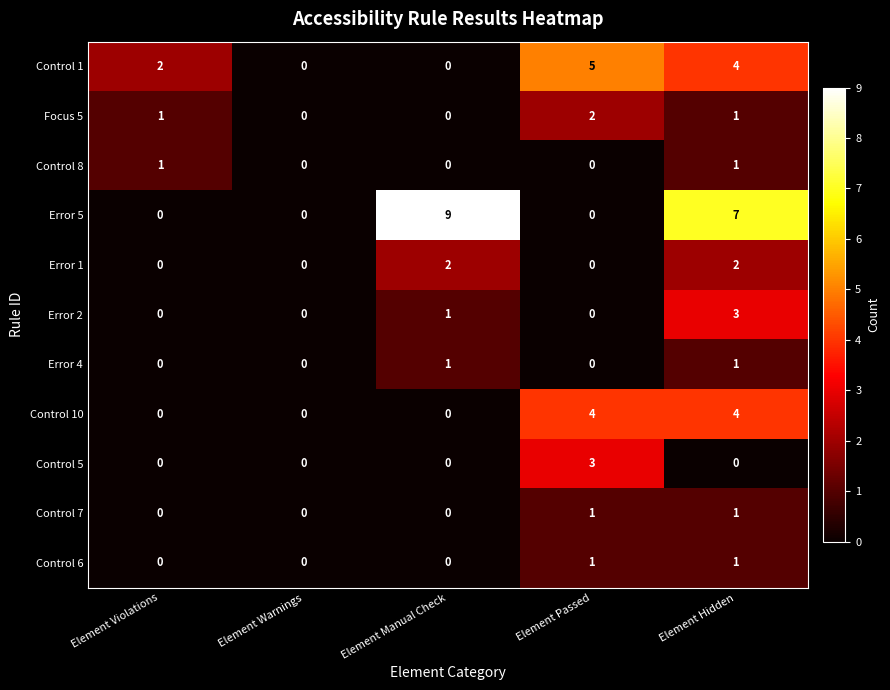

How many Control 6 values are between 0 and 1?

5